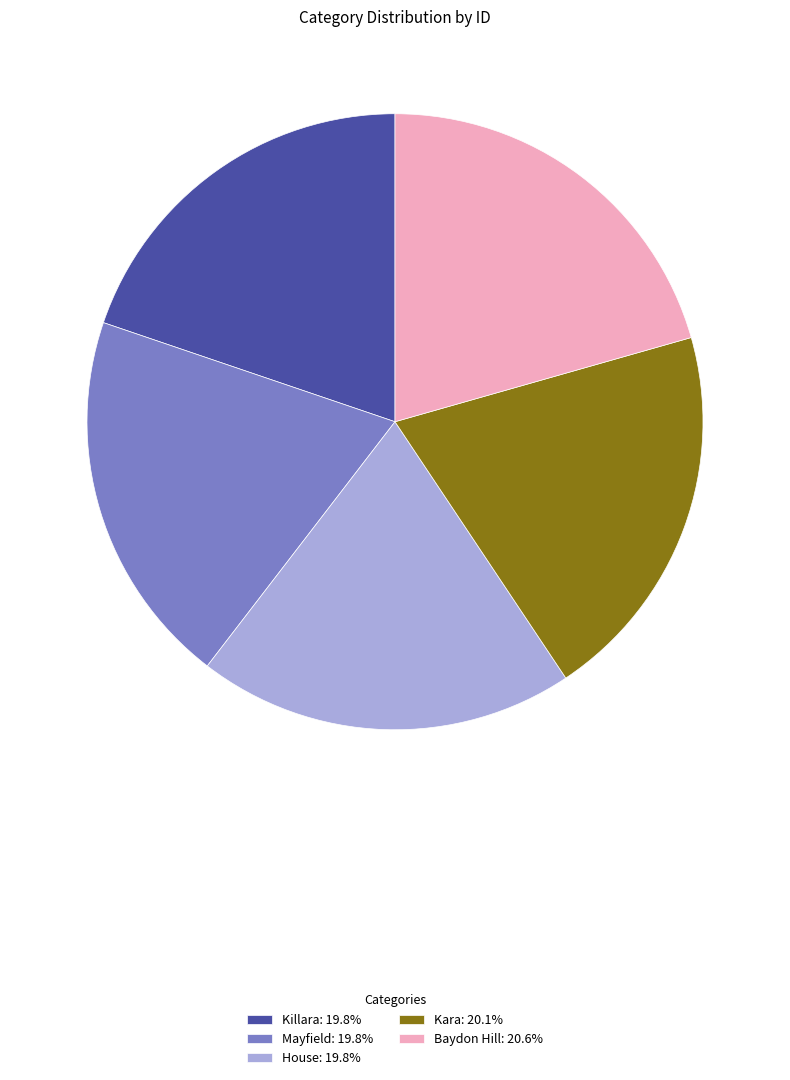

Does Baydon Hill: 20.6% represent more than half of the total?

No